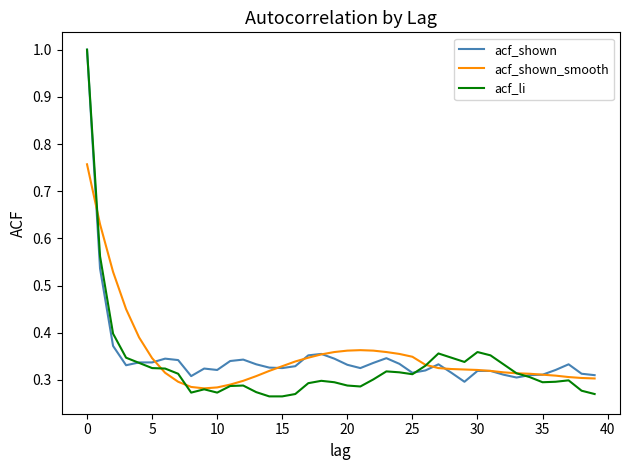

Which series has the widest spread of values?

acf_li